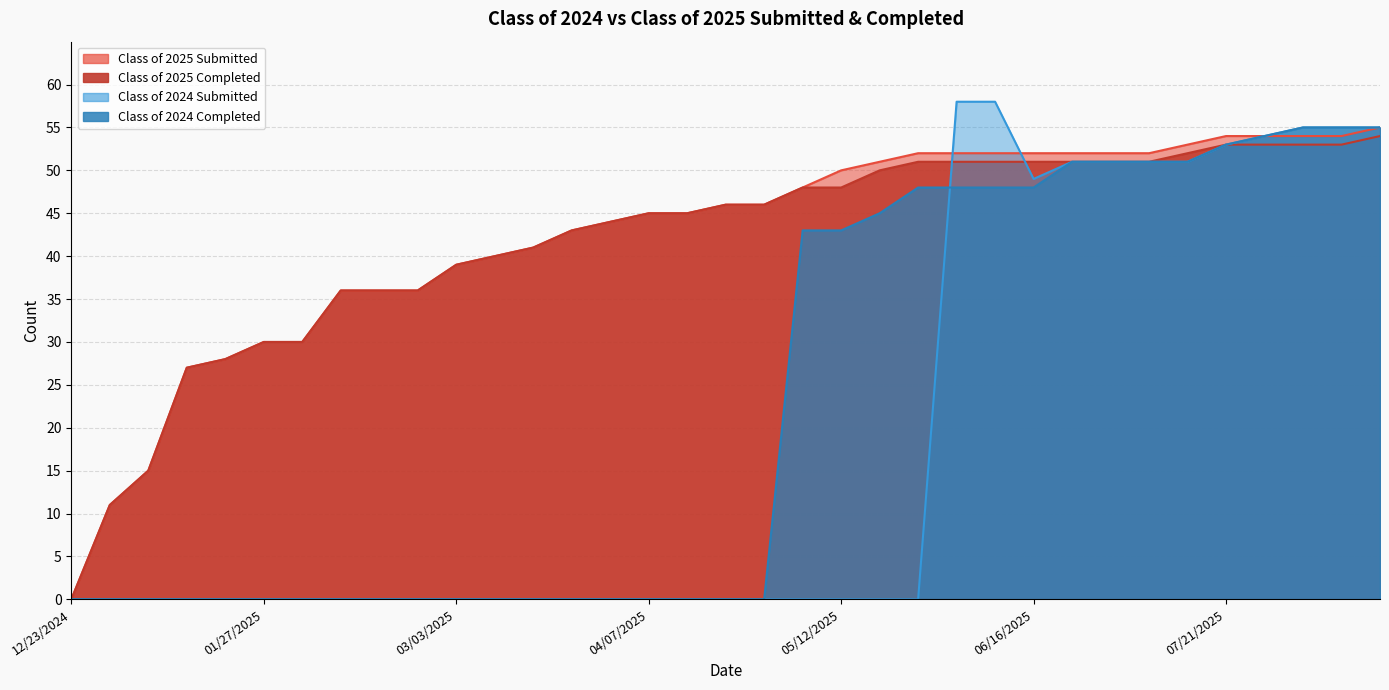

True or false: Class of 2024 Submitted and Class of 2025 Completed cross at least once.

True